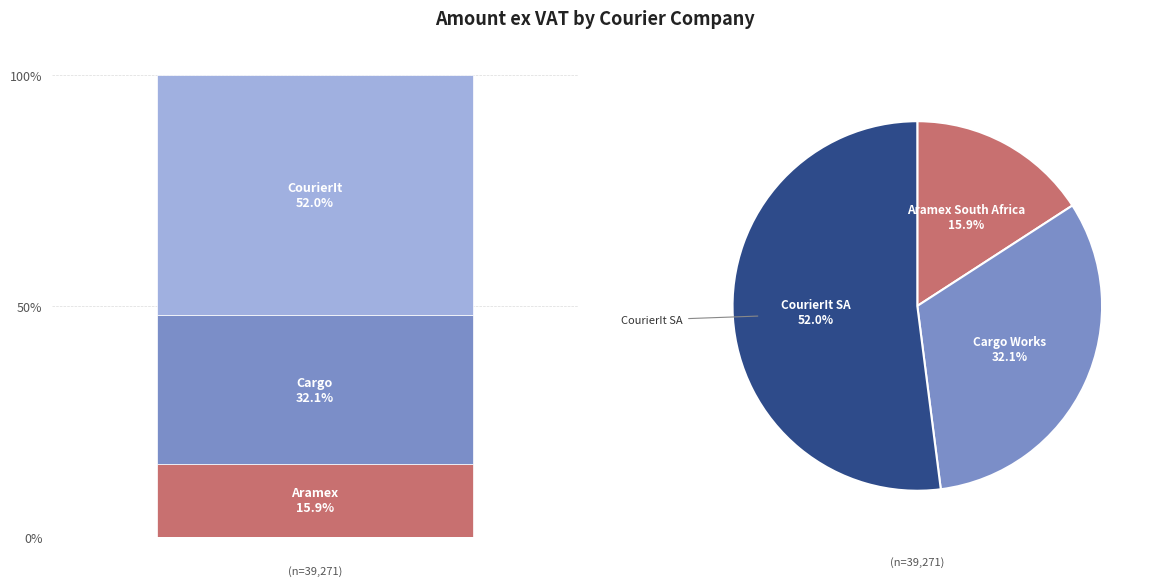

What is the change in value from Aramex South Africa (Pty) Ltd to Cargo Works (Pty) Ltd?

+6388.7